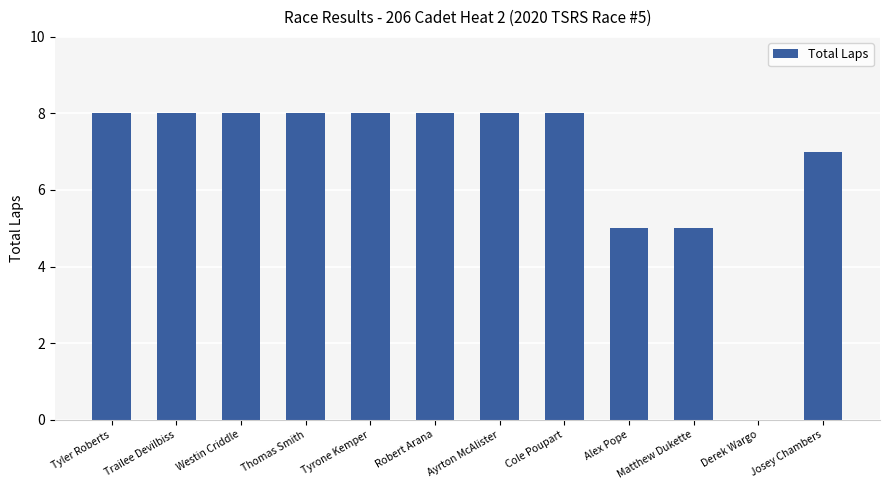

What is the maximum value shown in the chart?

8